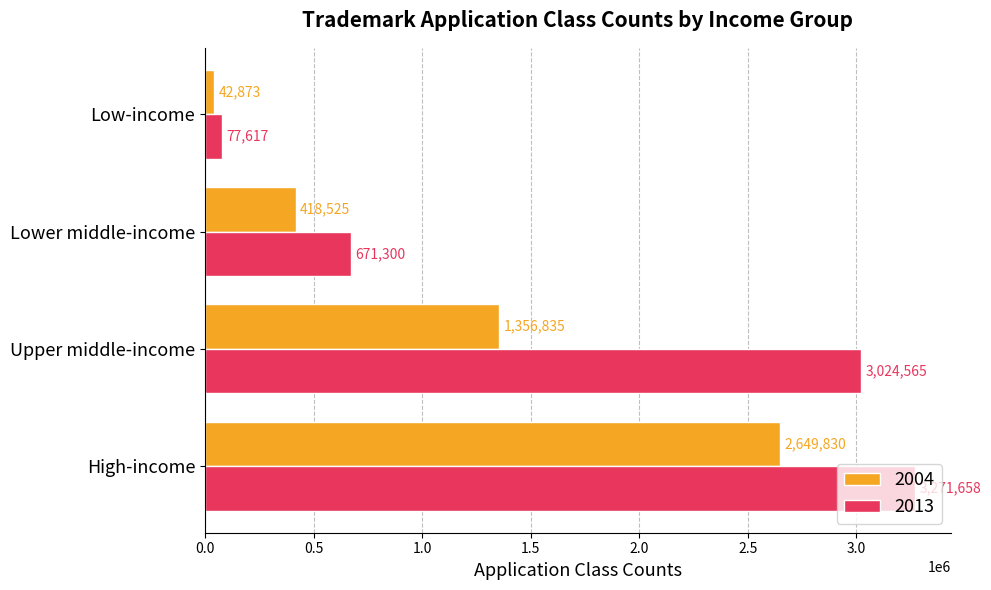

At which label is 2004 closest to 1346351?

Upper middle-income